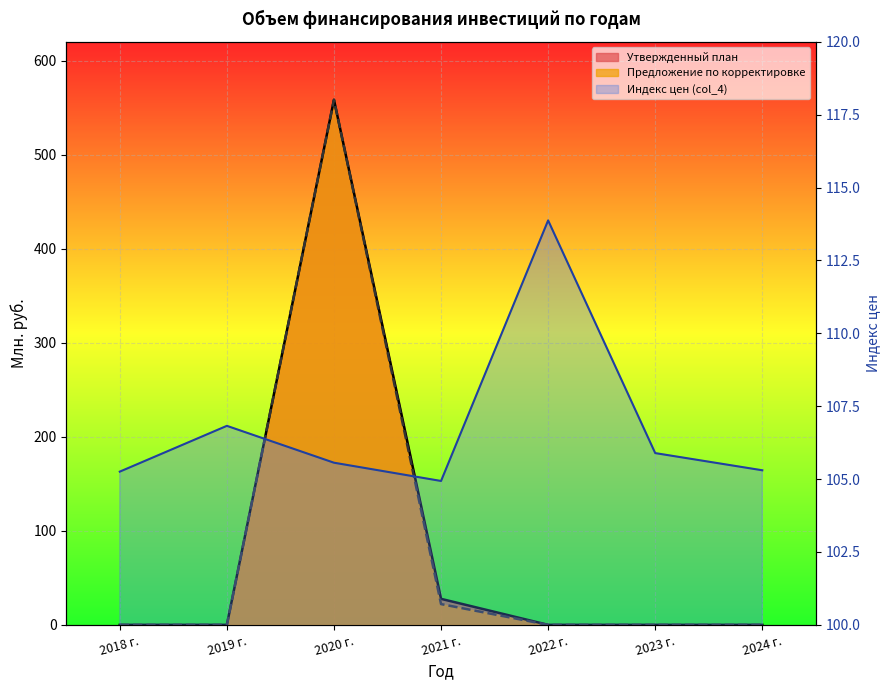

What is the maximum value shown in the chart?

558.3